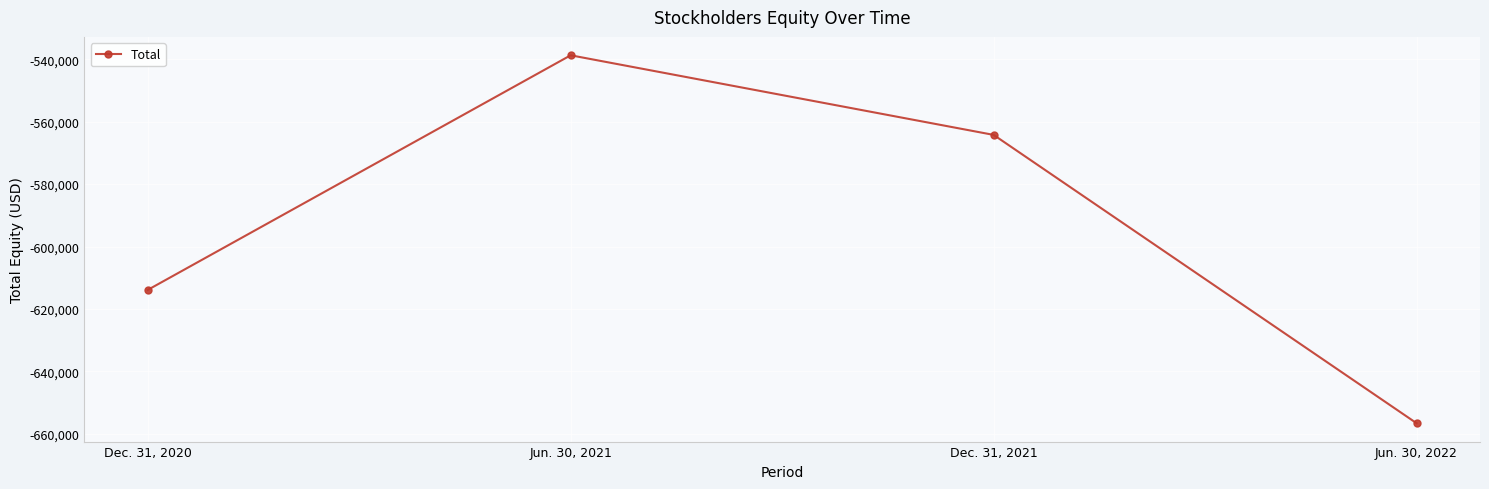

True or false: the data shows -243930 at Dec. 31, 2021.

False